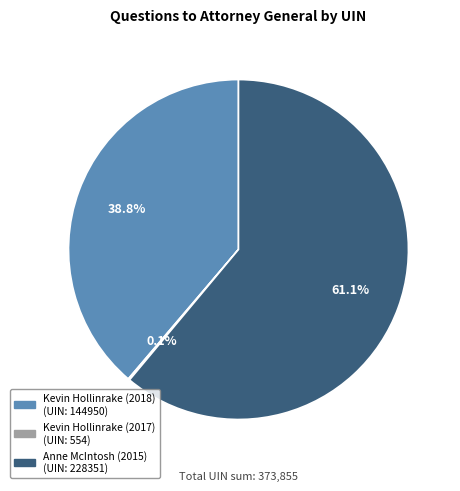

To the nearest percent, what is the difference between the largest and smallest slice percentages?

61%